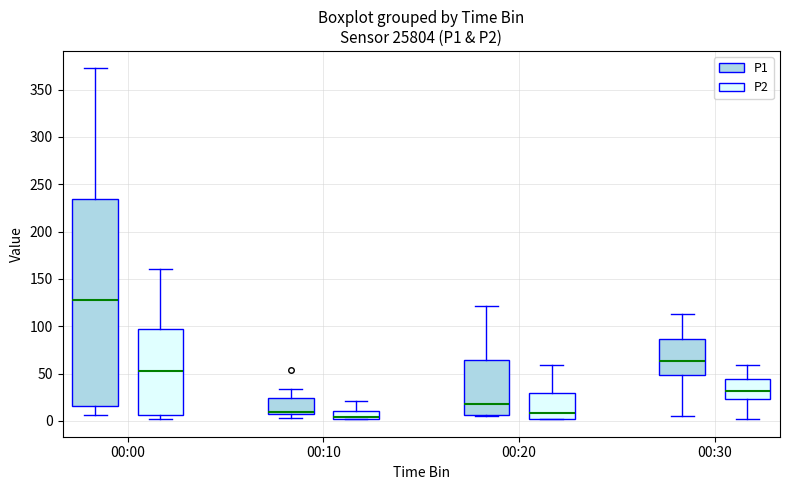

Reading left to right, transcribe this box plot: for each box, give where its median line is, the range the box spans, and where its two whiskers end, as read against the y-axis. The values are not printed on the chart, so give them approximately, as read against the axis.

00:00 (P1): median 130, box 15 to 235, whiskers 5 to 370
00:00 (P2): median 50, box 5 to 95, whiskers 0 to 160
00:10 (P1): median 10, box 5 to 25, whiskers 5 (just below the box's lower edge) to 35
00:10 (P2): median 5, box 0 to 10, whiskers 0 to 20
00:20 (P1): median 20, box 5 to 65, whiskers 5 to 120
00:20 (P2): median 10, box 0 to 30, whiskers 0 to 60
00:30 (P1): median 65, box 50 to 85, whiskers 5 to 115
00:30 (P2): median 30, box 25 to 45, whiskers 0 to 60